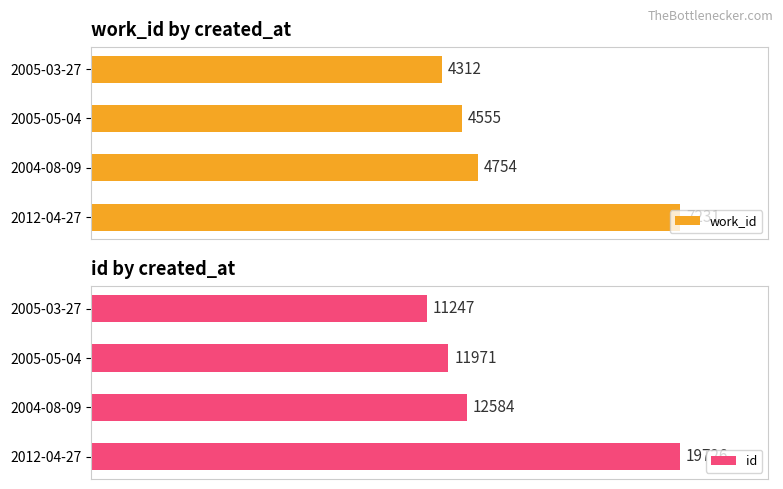

At which label does work_id reach its minimum?

2005-03-27